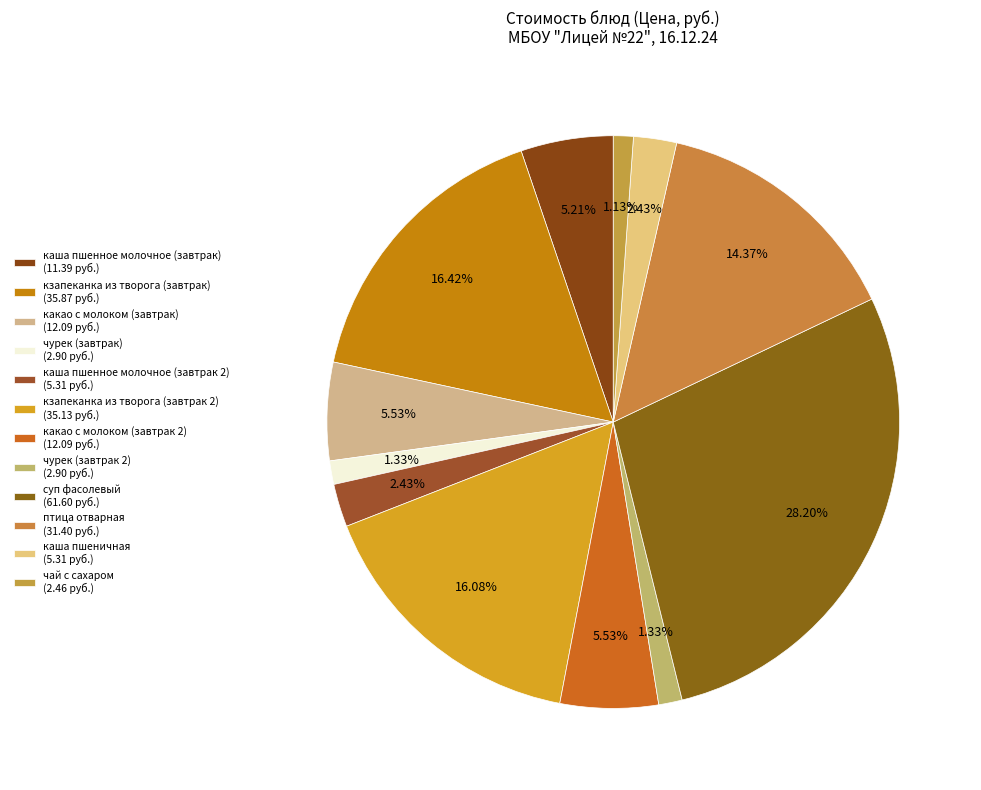

How many segments does this pie chart have?

12